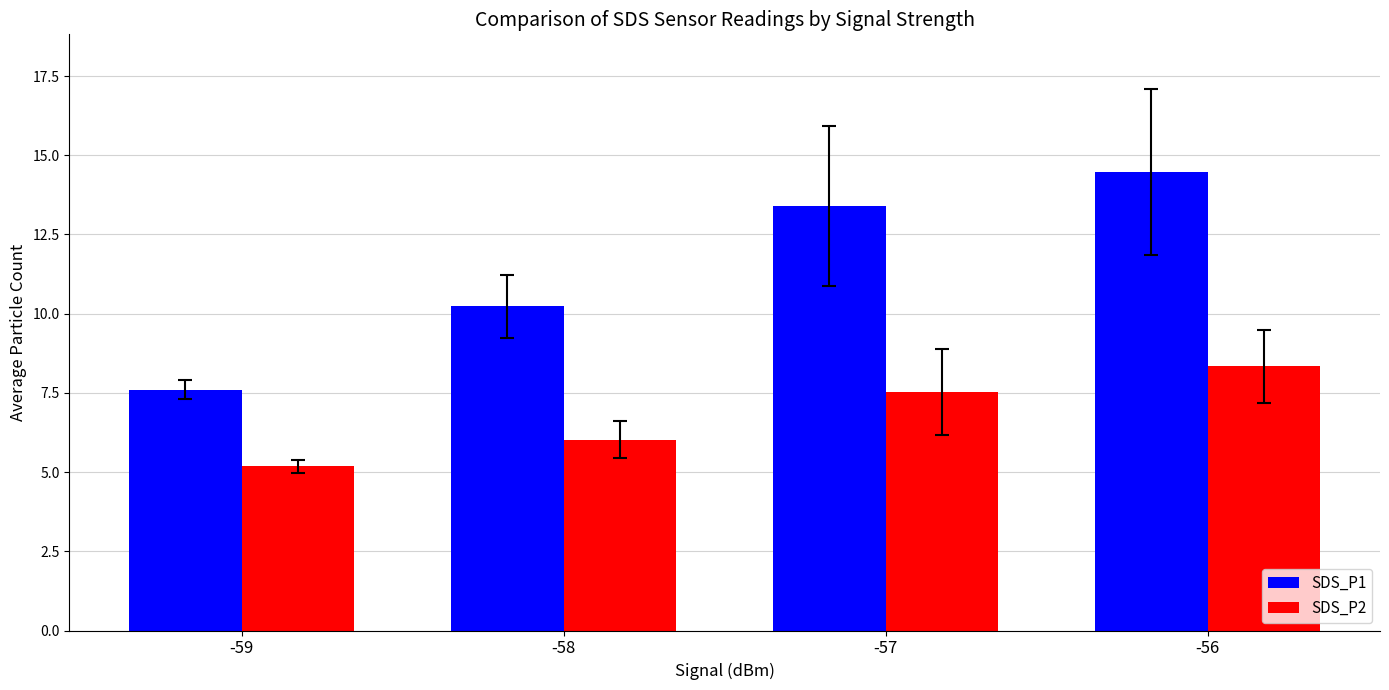

What is the minimum value for SDS_P1?

7.6